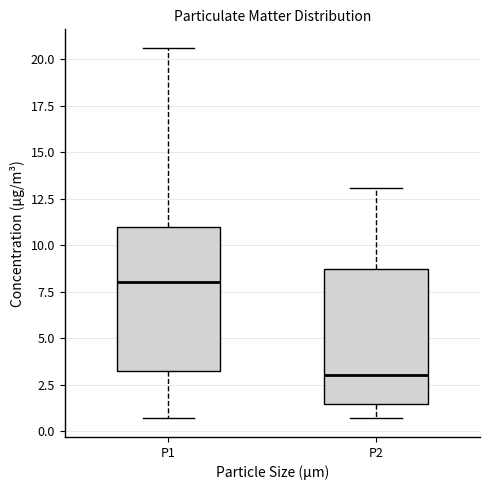

Comparing the boxes themselves (not the whiskers), which one is the tallest?

P1